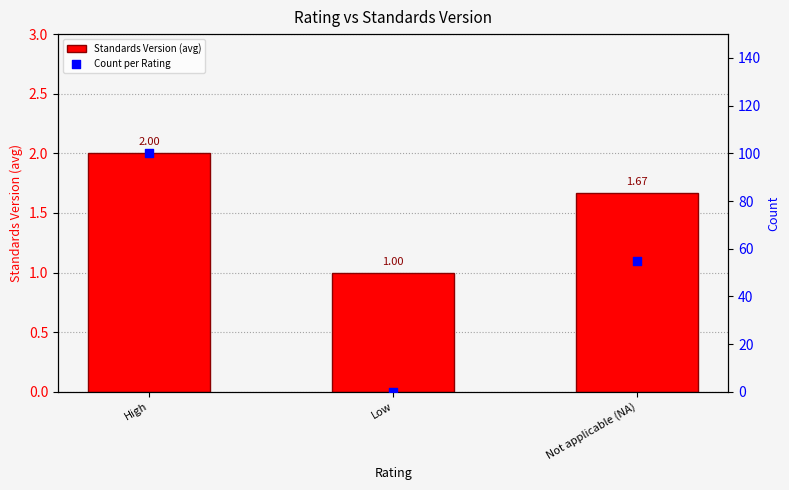

Which series contains the lowest Y value?

Count per Rating